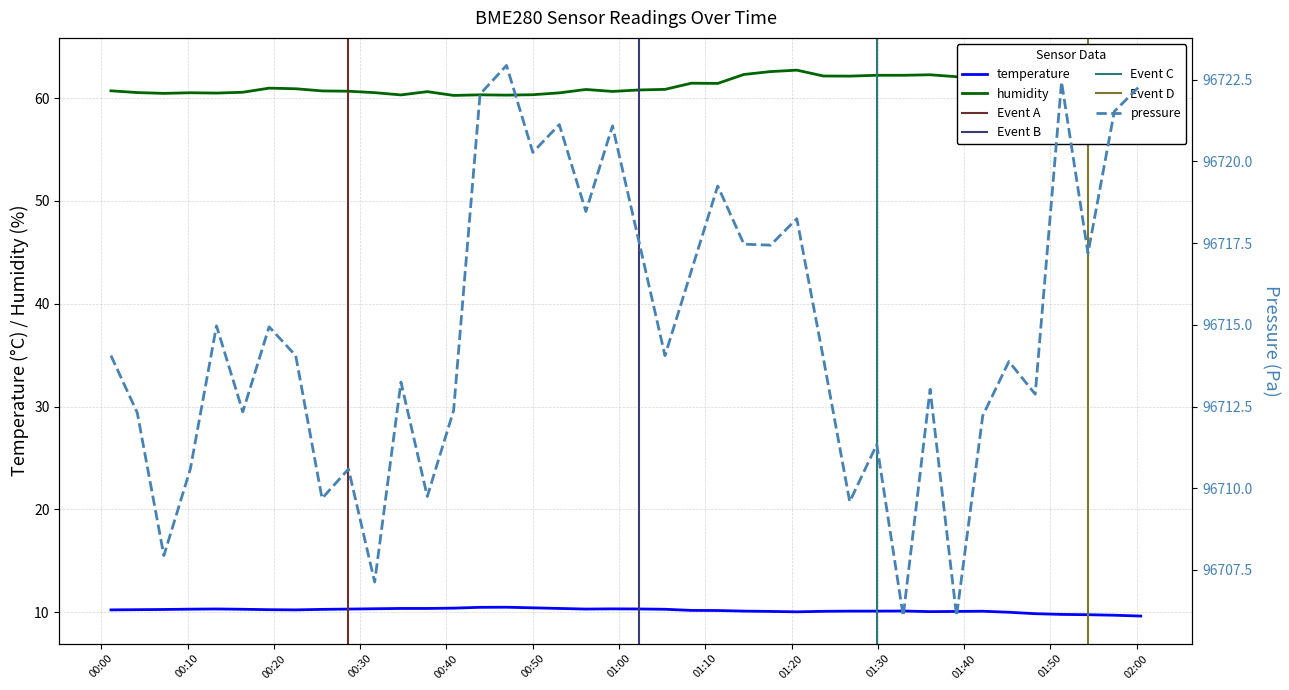

True or false: humidity and temperature cross at least once.

False